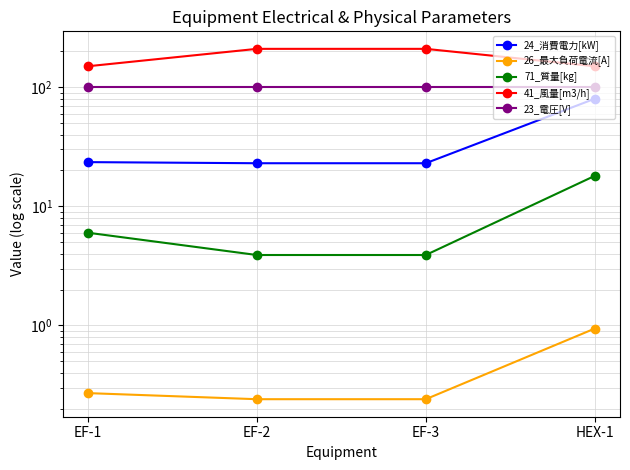

What is the maximum value for 71_質量[kg]?

18.0